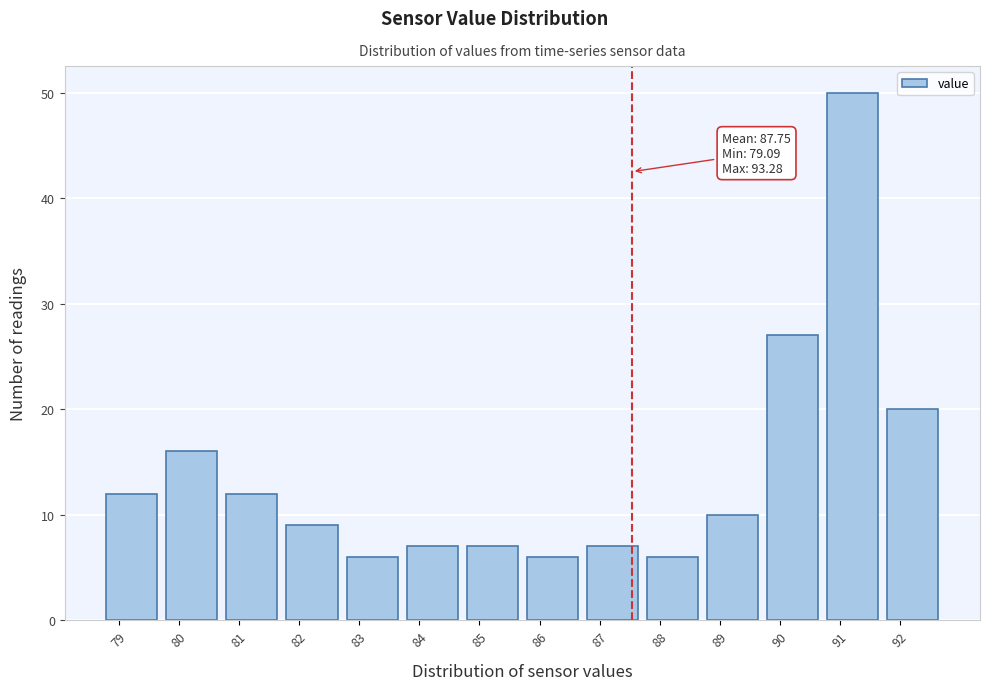

Reading left to right, list all the values displayed in this chart.

79=12	80=16	81=12	82=9	83=6	84=7	85=7	86=6	87=7	88=6	89=10	90=27	91=50	92=20